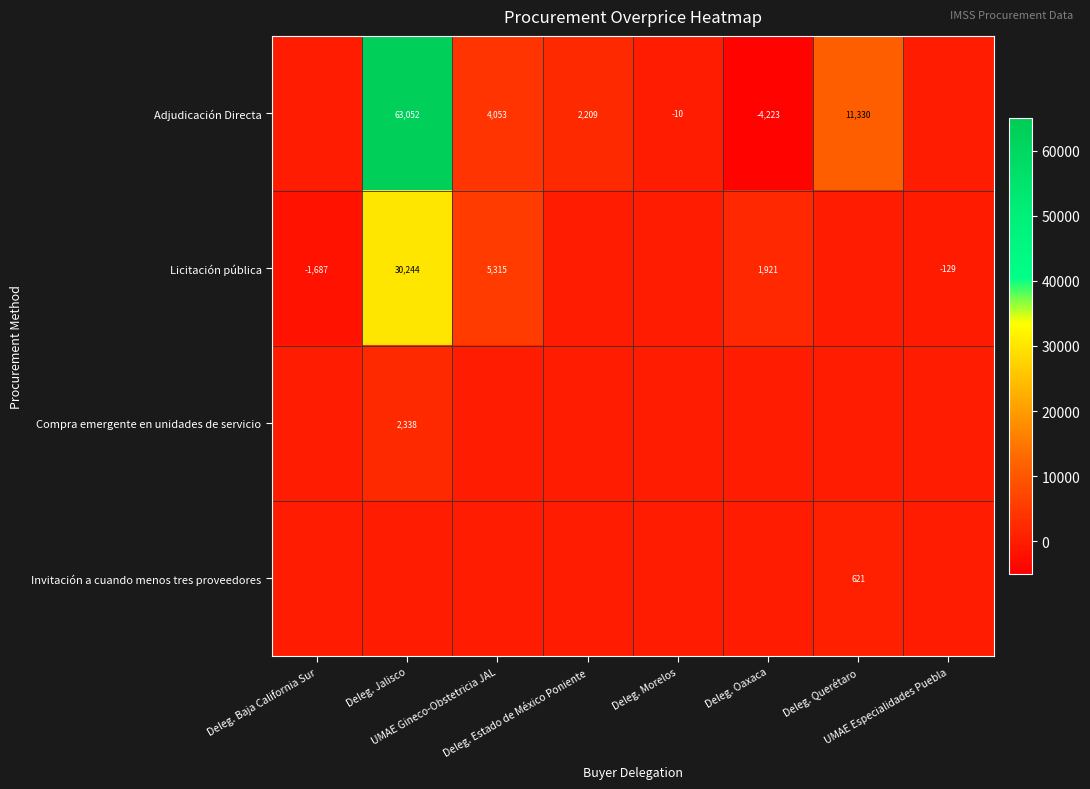

What value does the Licitación pública series have at Deleg. Jalisco?

30244.2